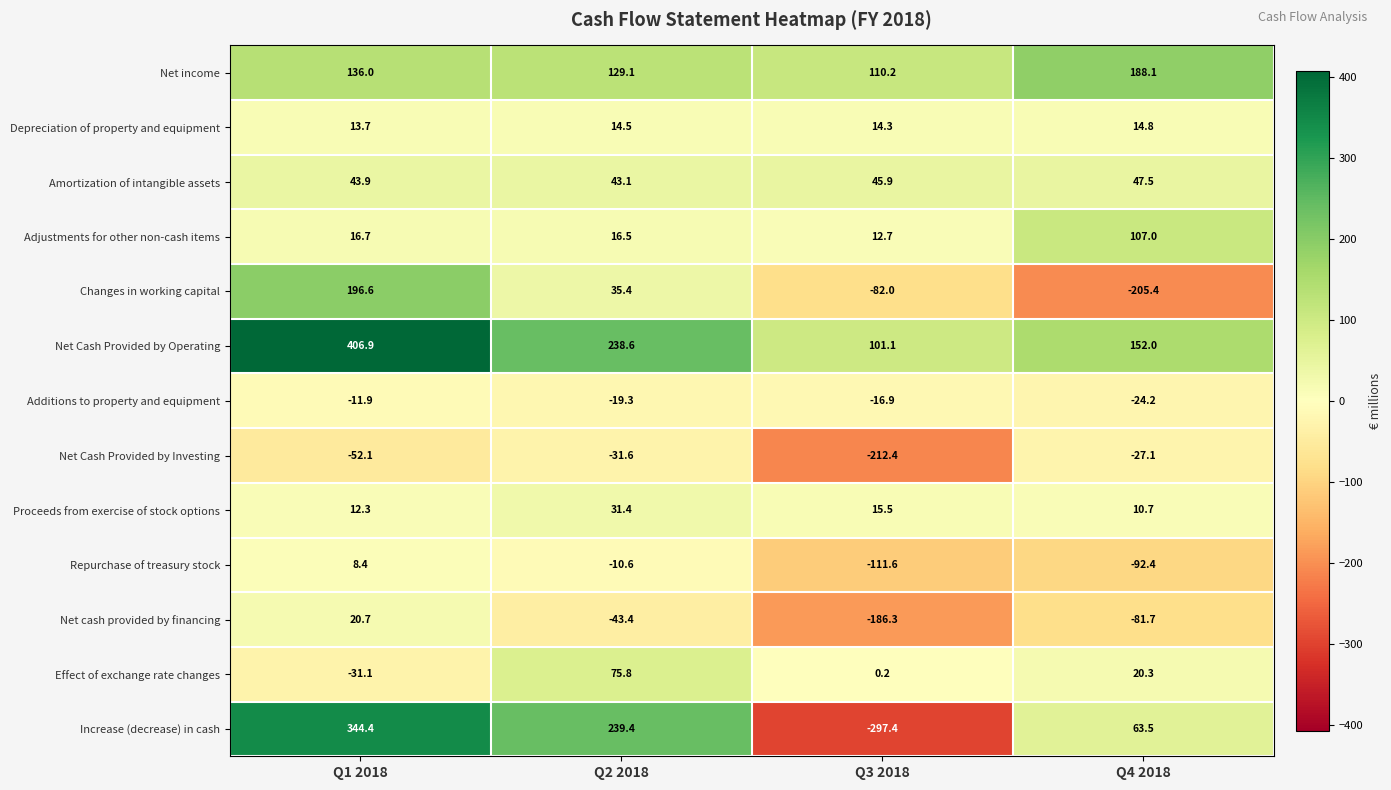

The value of Net Cash Provided by Operating at Q4 2018 is 49.5. True or false?

False